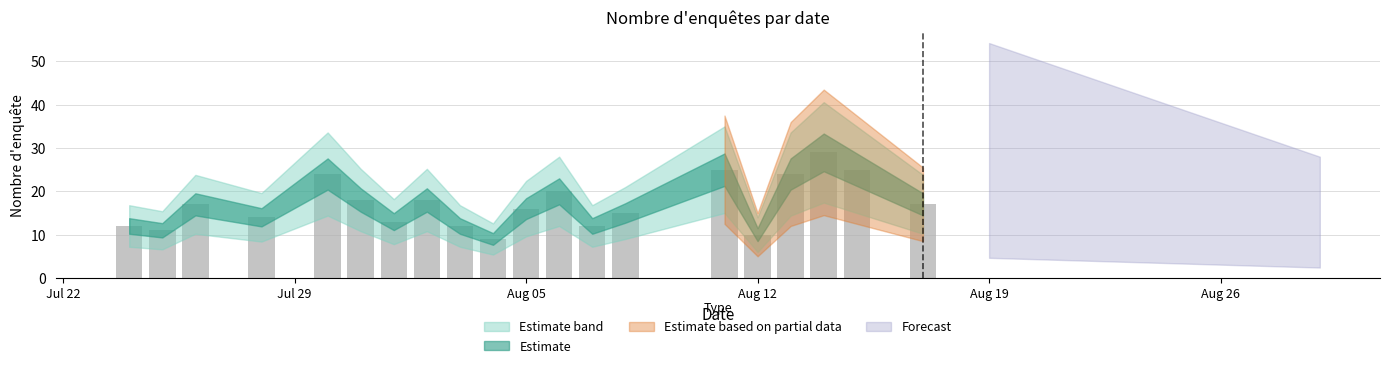

Count the number of categories in the chart.

20